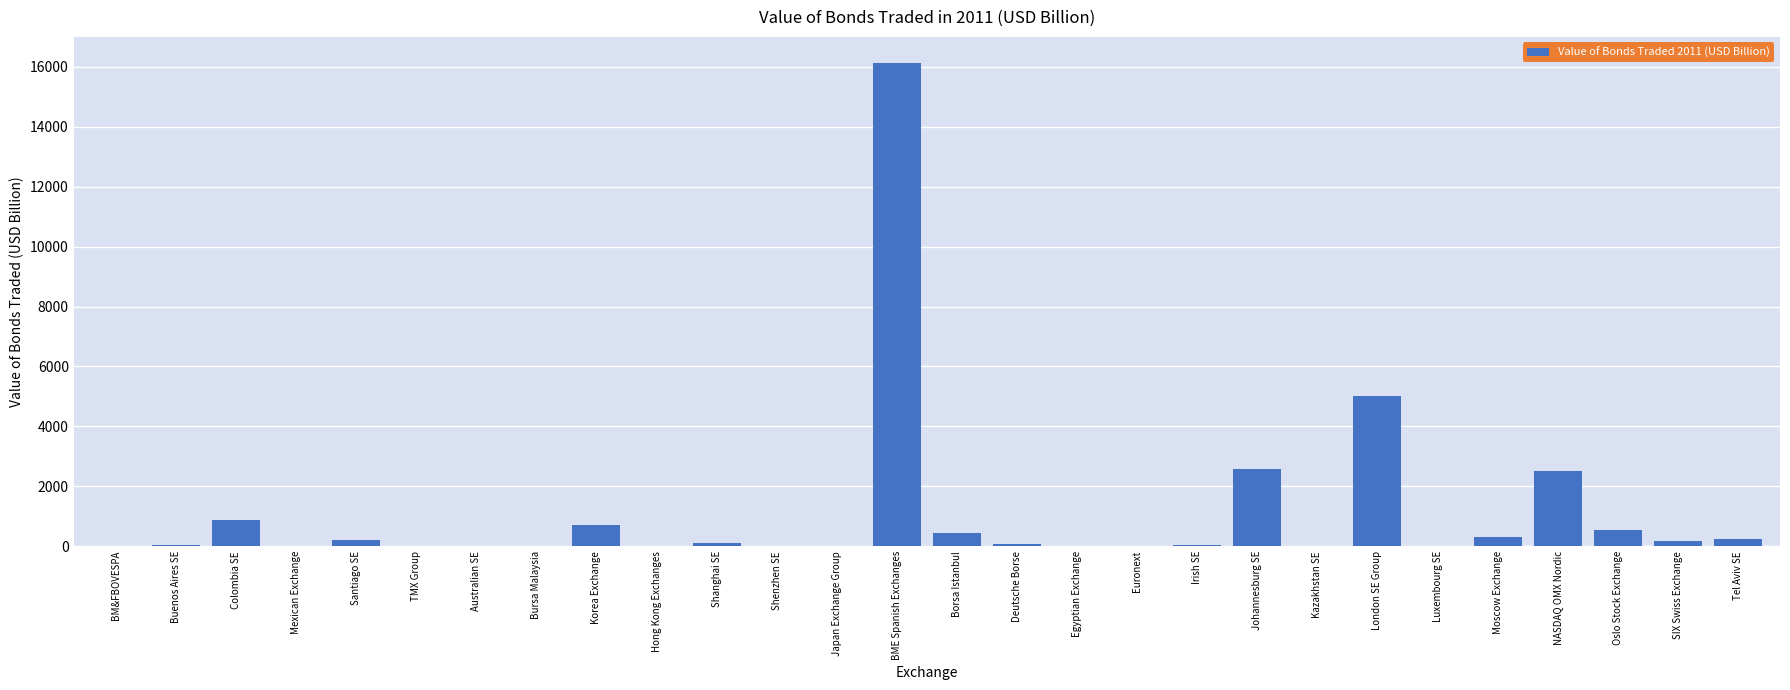

Is it true that the value at NASDAQ OMX Nordic is 2507.3?

True